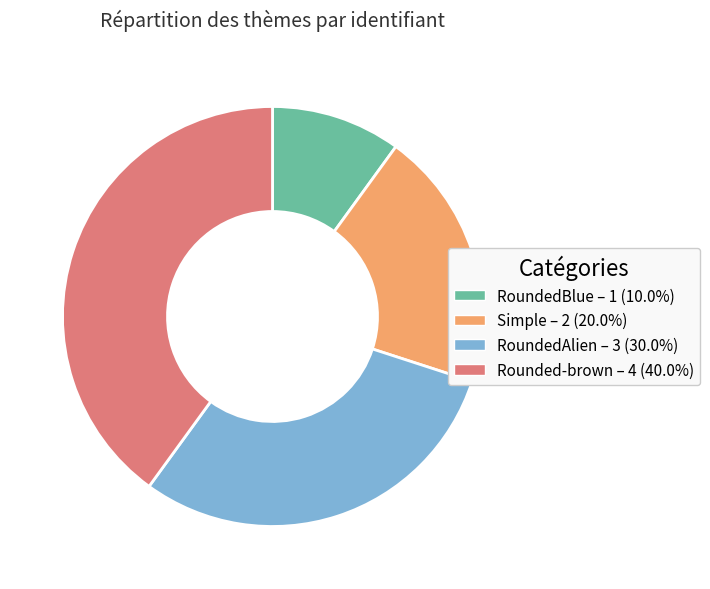

What is the largest slice in the pie chart?

Rounded-brown